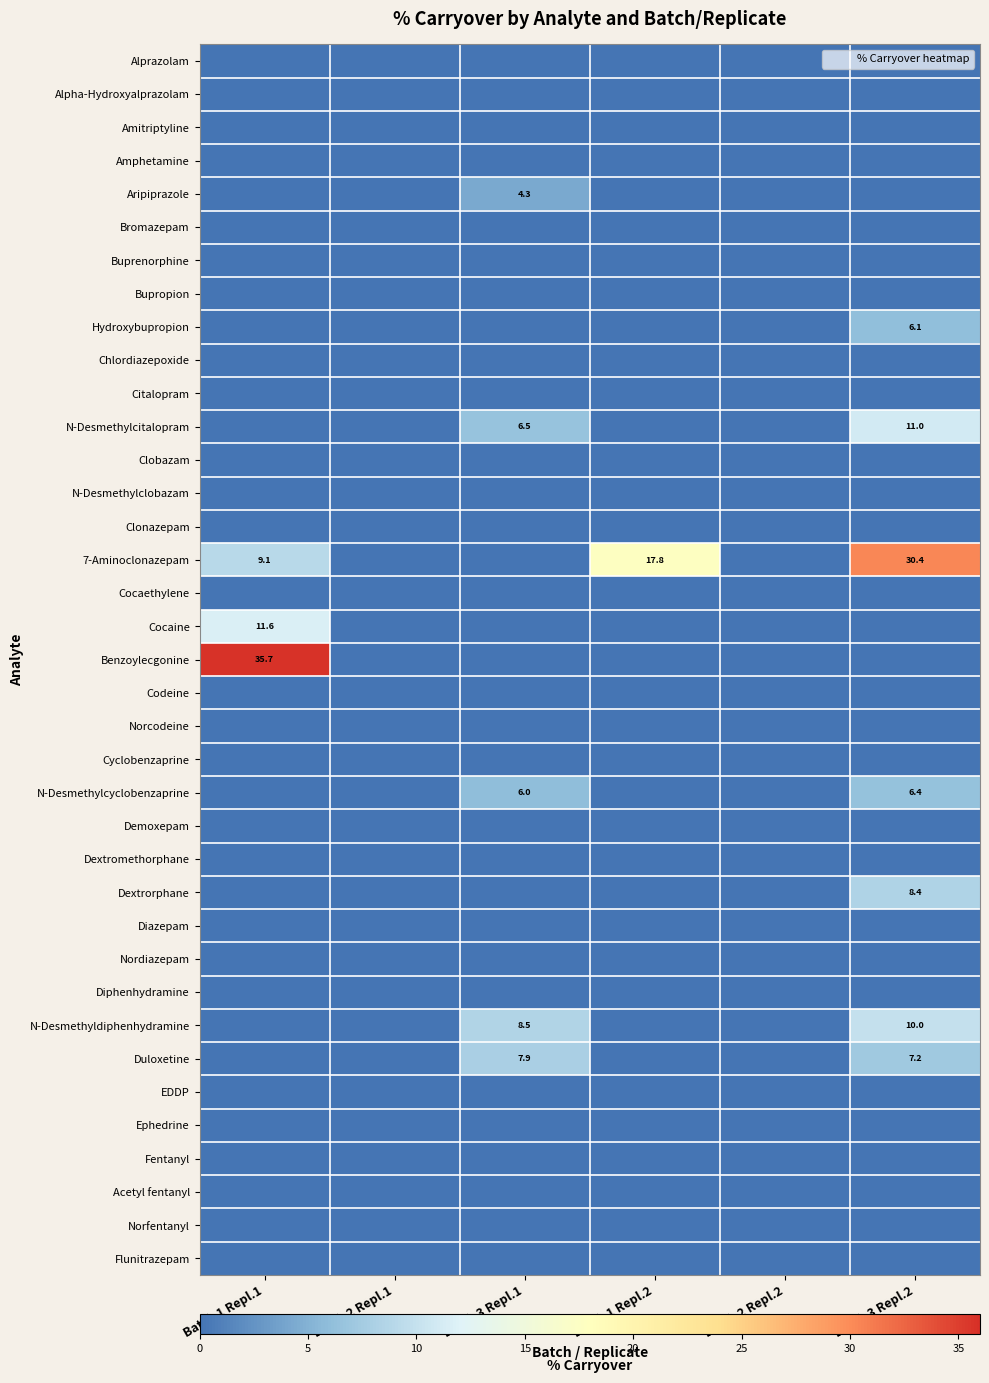

True or false: Cocaine has a value of 0.0 at Batch 2 Repl.1.

True